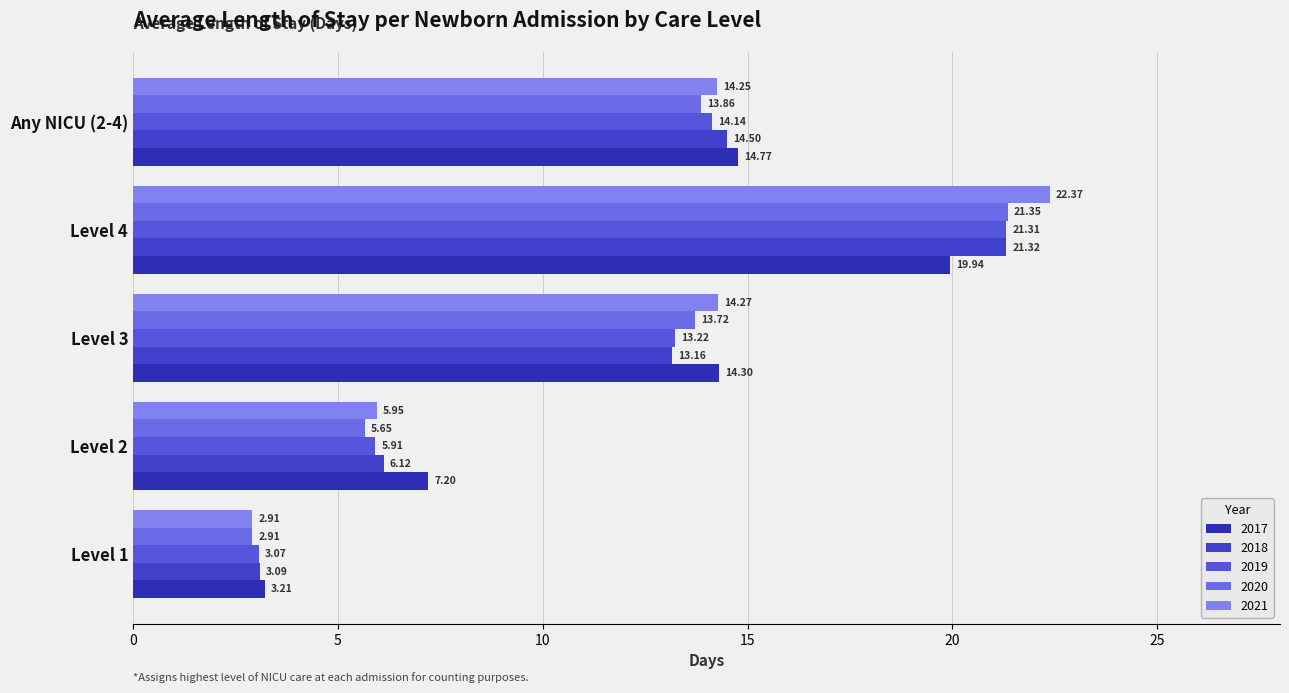

How many data points in 2019 are above 13?

3